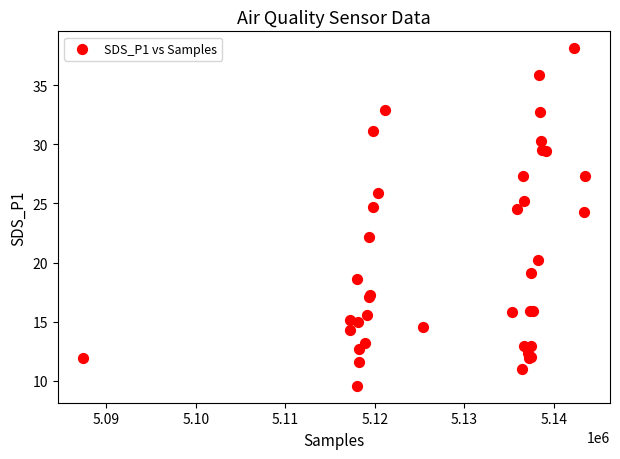

What Y value in the scatter plot is closest to 23?

22.2